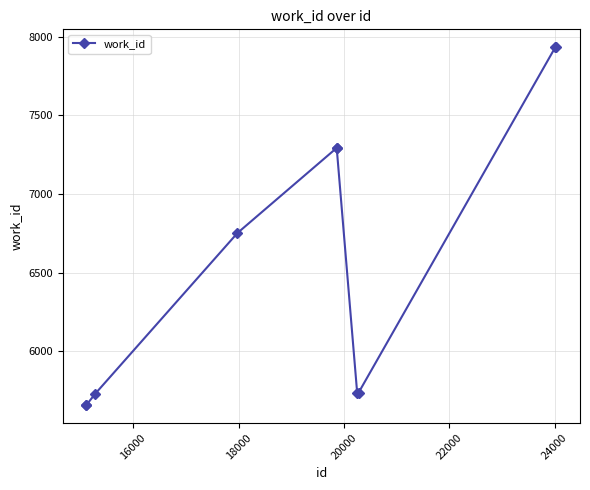

Does the chart display data point markers on the line(s)?

Yes